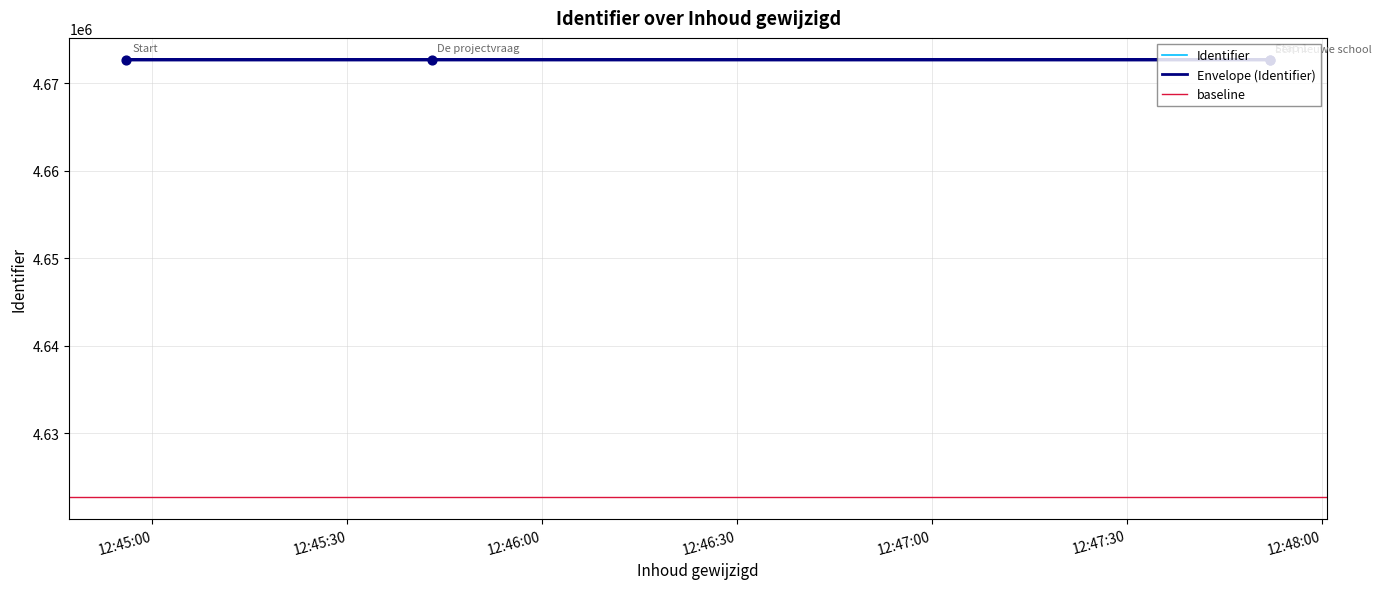

What is the change in value from 2018-09-27 12:47:52 to 2018-09-27 12:44:56?

+7